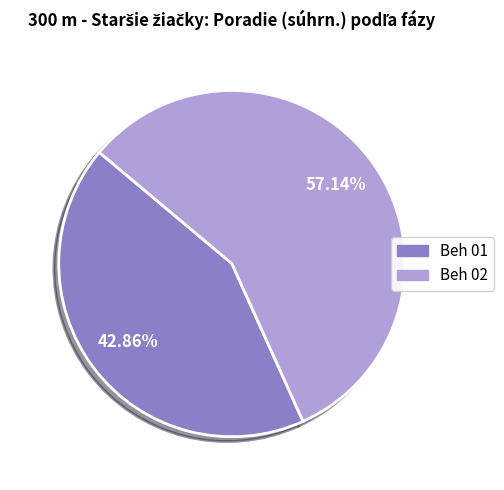

Is it true that Beh 01 is 56% of the pie?

False